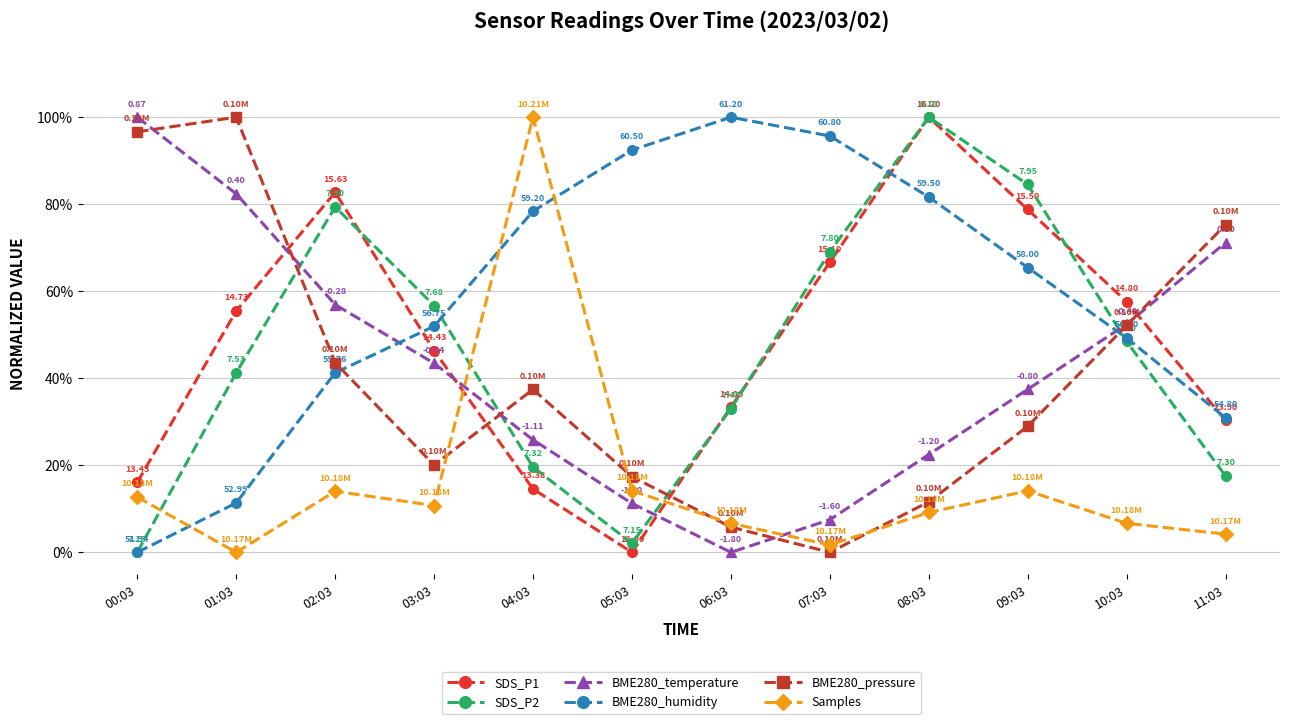

Where is the first local minimum for BME280_temperature?

06:03